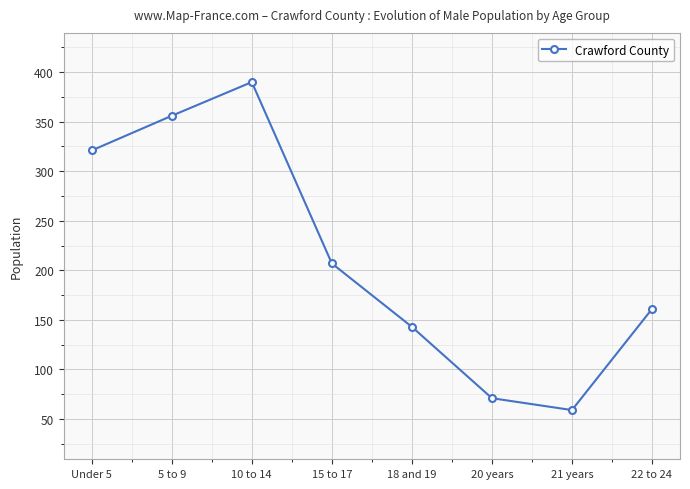

Where does the data first go above 207?

Under 5